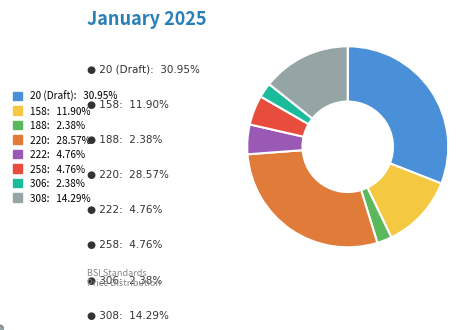

Does any single category account for the majority?

No